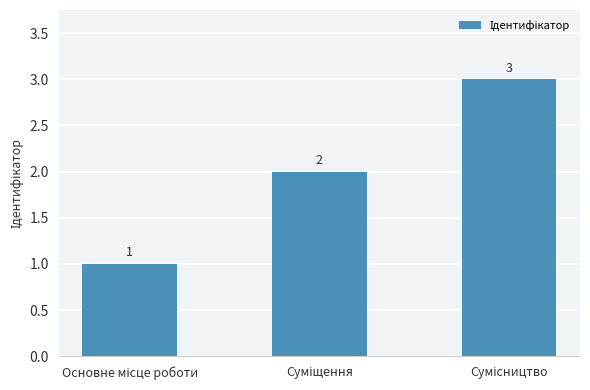

Does the chart contain stacked bars?

No